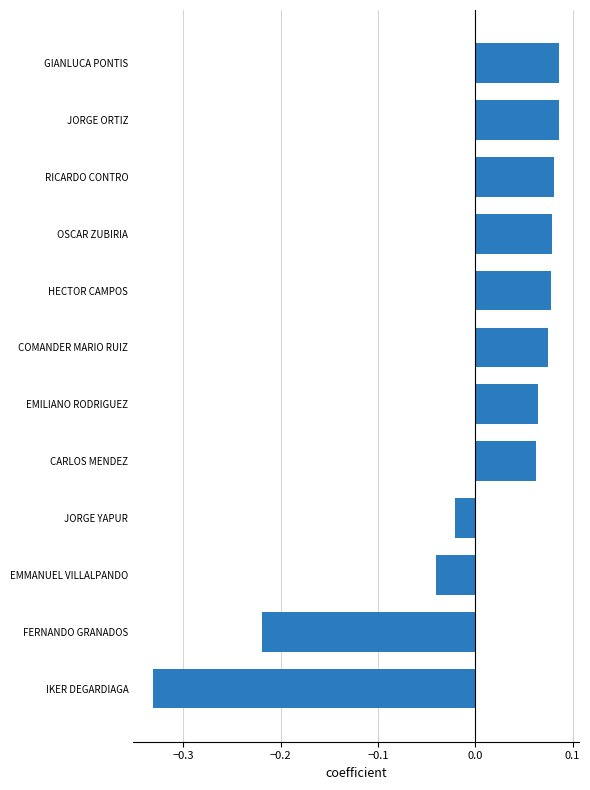

The chart shows a value of -0.2 at IKER DEGARDIAGA. True or false?

False